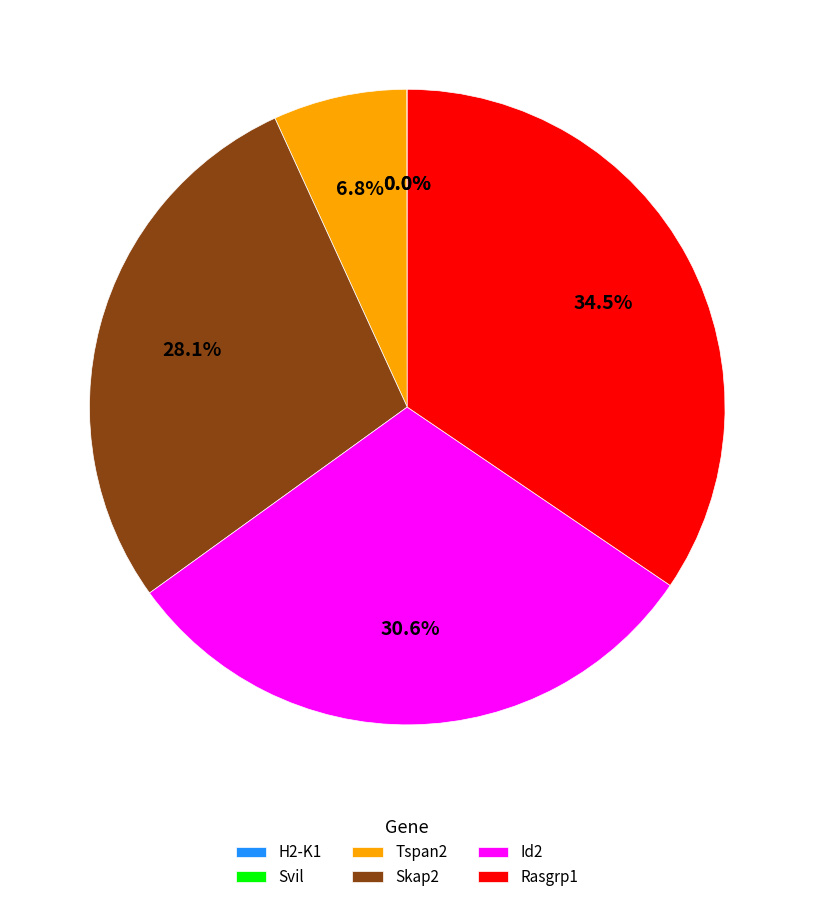

Which has a higher value, Skap2 or Id2?

Id2